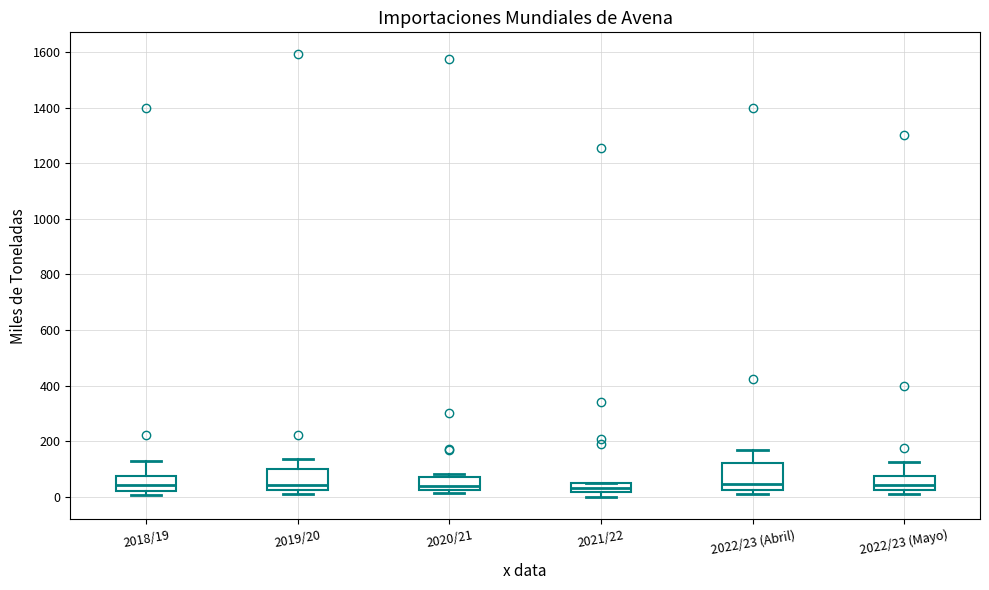

Where does the median line of the box for 2018/19 sit on the y-axis? The values are not printed on the chart, so give them approximately, as read against the axis.

40